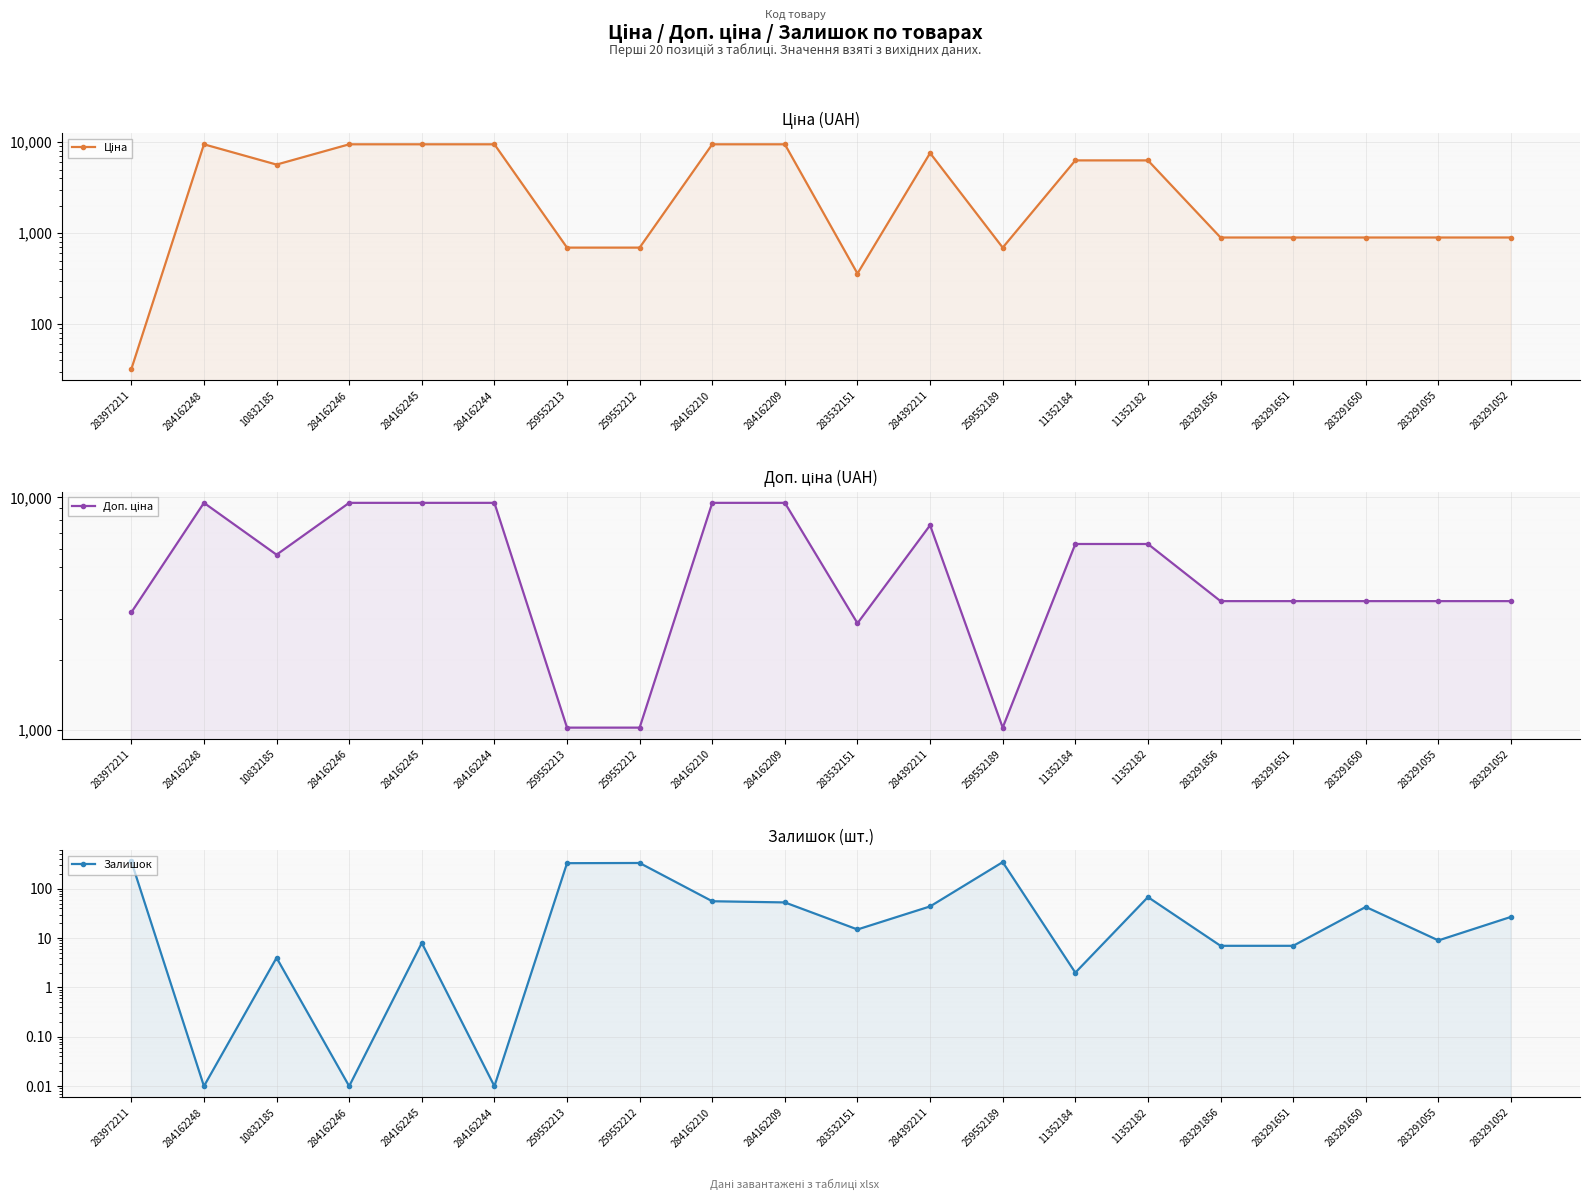

Where is the first local minimum for Доп. ціна?

10832185